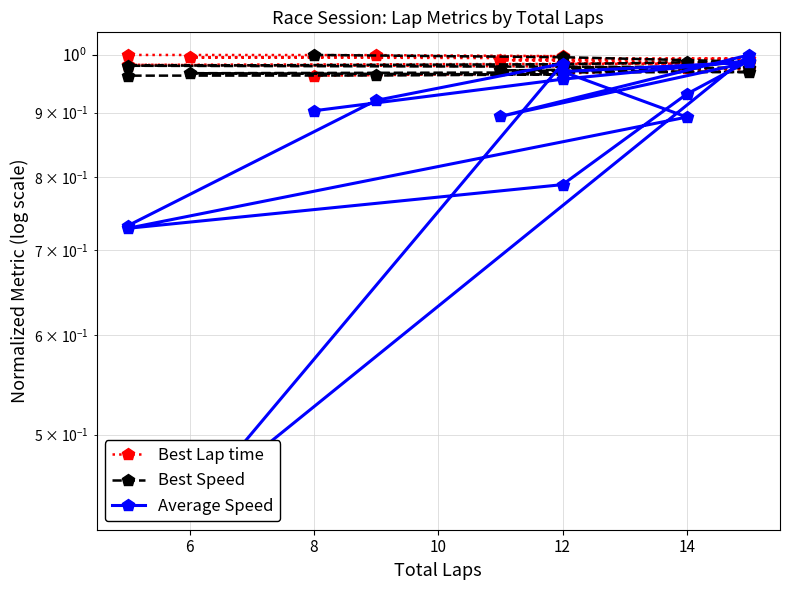

How many series are shown in this chart?

3